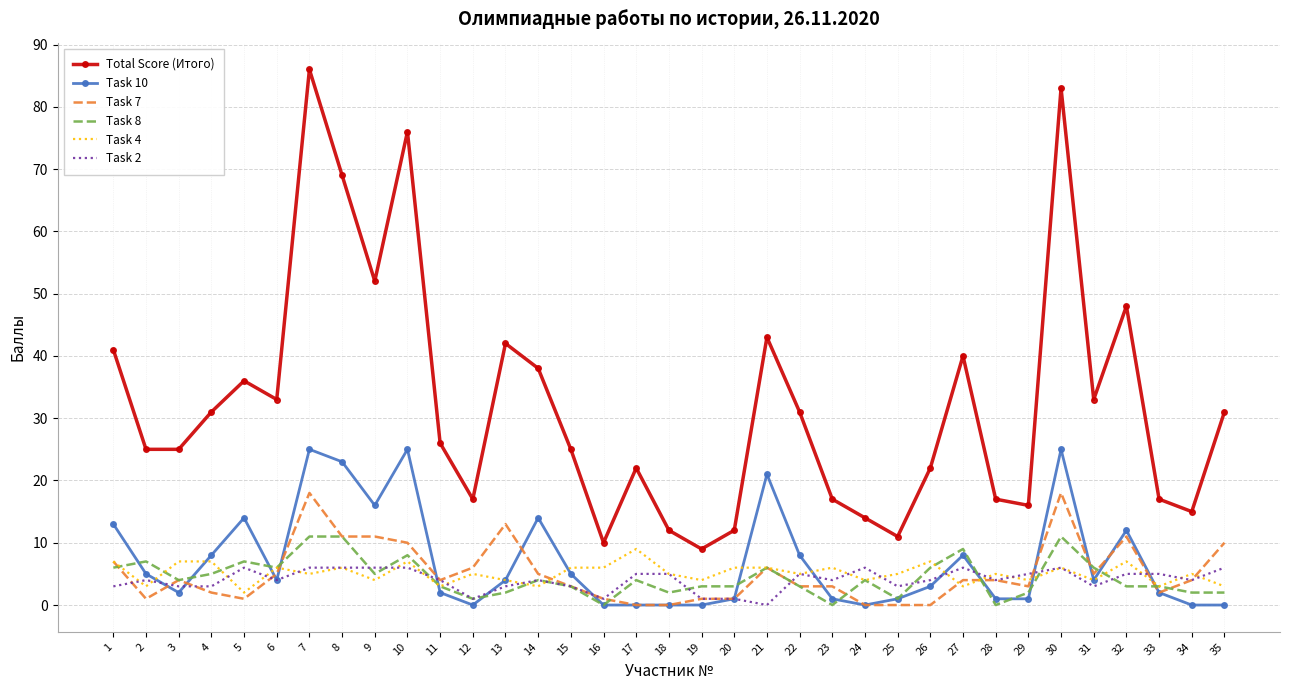

List the series in order of their peak value, highest first.

Total Score (Итого), Task 10, Task 7, Task 8, Task 4, Task 2